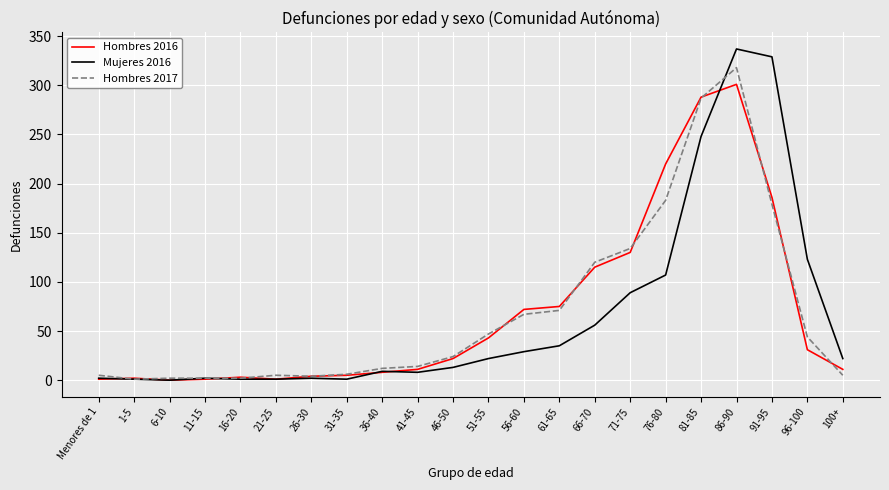

At which label is Mujeres 2016 closest to 168?

96-100